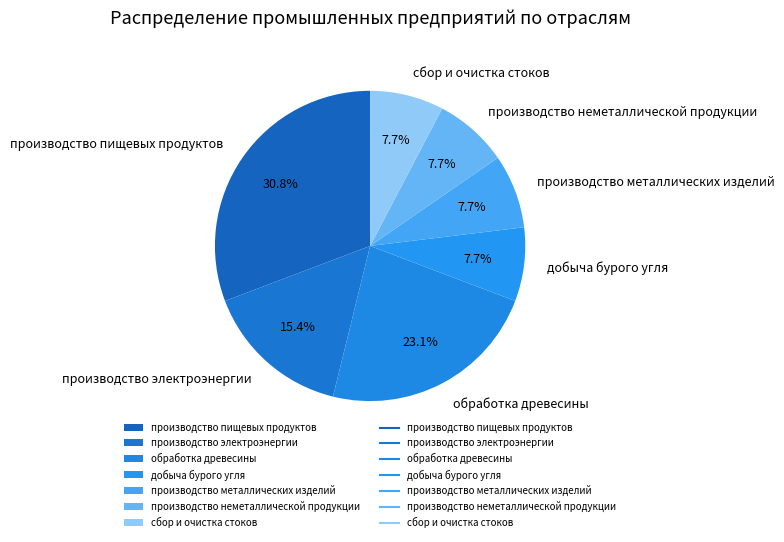

Does any single category account for the majority?

No